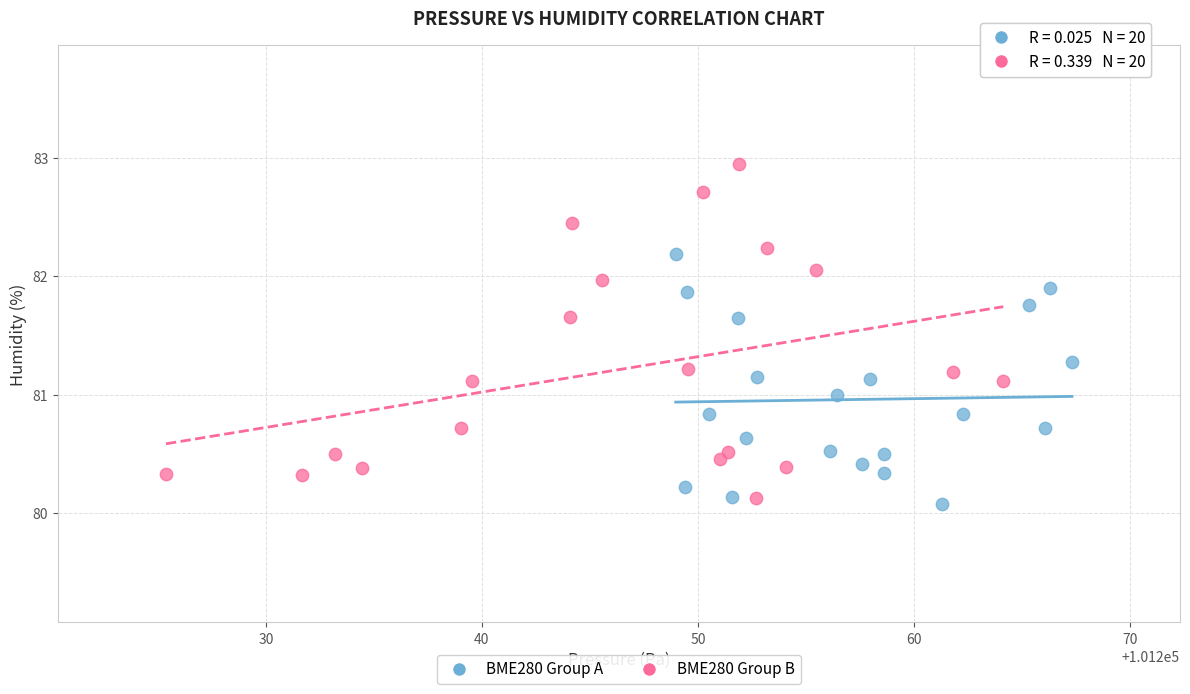

Which series has the largest Y range (max minus min)?

BME280 Group B